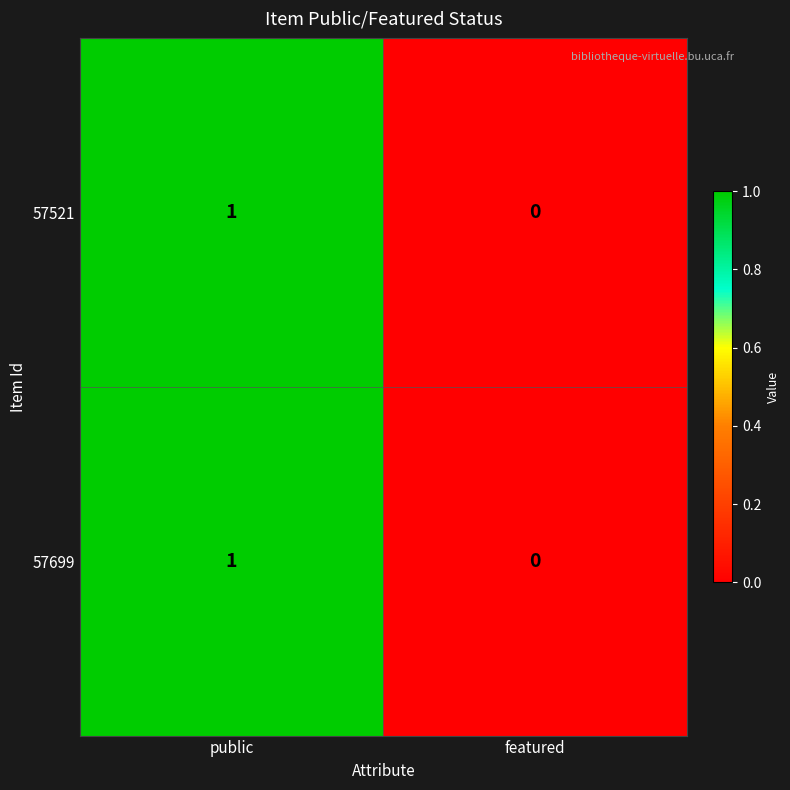

At which category is the sum across all series the highest?

public